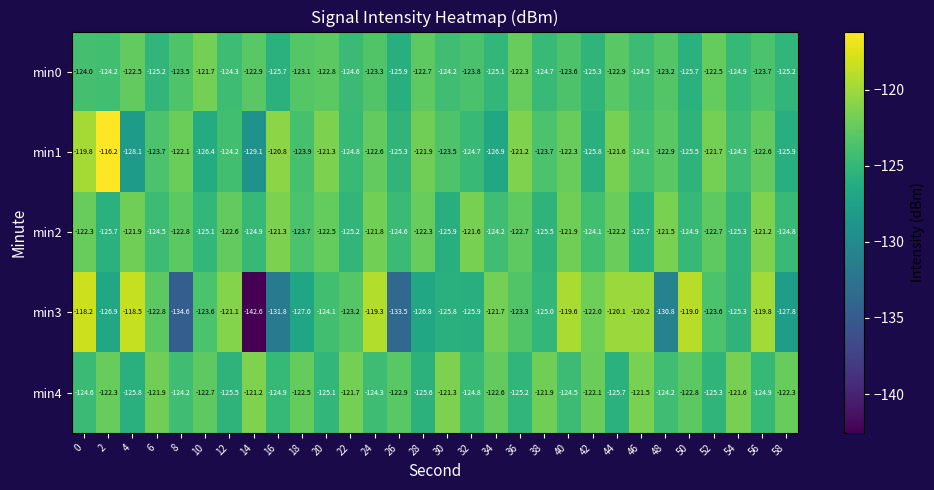

Read the min0 value at 46.

-124.5